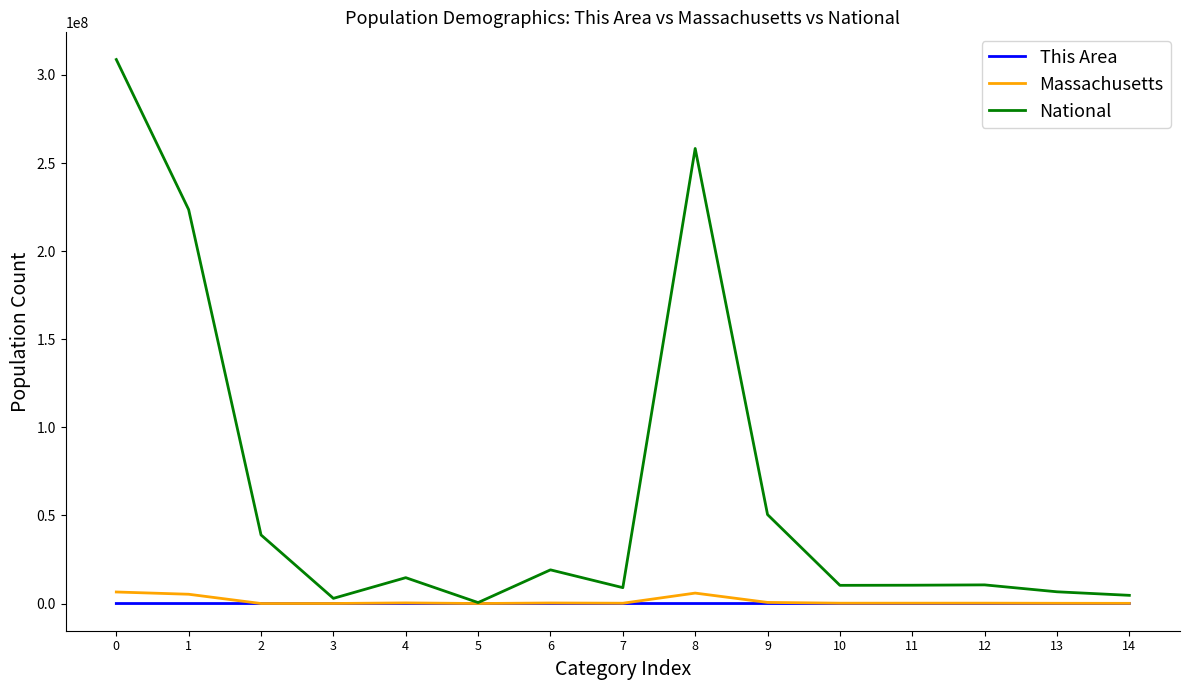

Which series has the largest total across all categories?

National